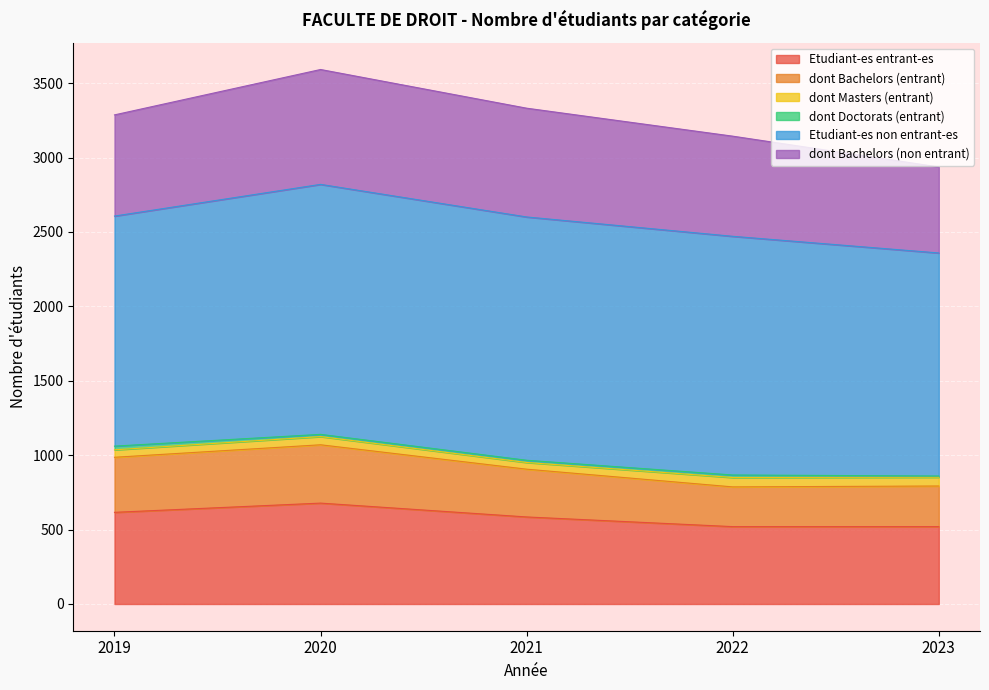

Reading left to right, list all the values displayed in this chart.

Etudiant-es entrant-es: 616	678	585	520	520
dont Bachelors (entrant): 370	392	321	267	273
dont Masters (entrant): 50	55	45	63	59
dont Doctorats (entrant): 25	15	15	17	8
Etudiant-es non entrant-es: 1546	1680	1635	1604	1499
dont Bachelors (non entrant): 680	772	731	673	578